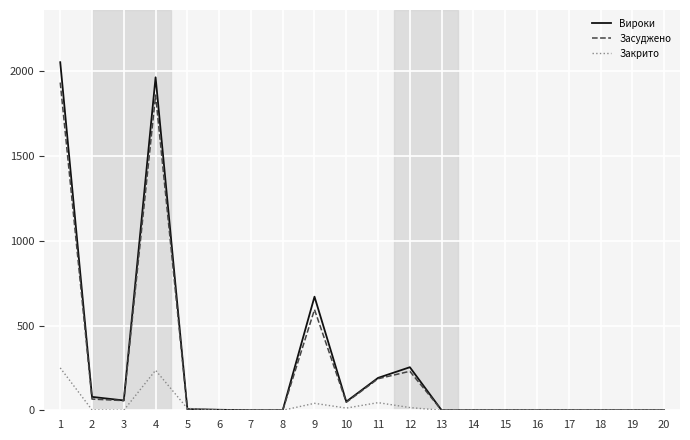

True or false: Закрито has more than 0 points higher than both neighbors.

True